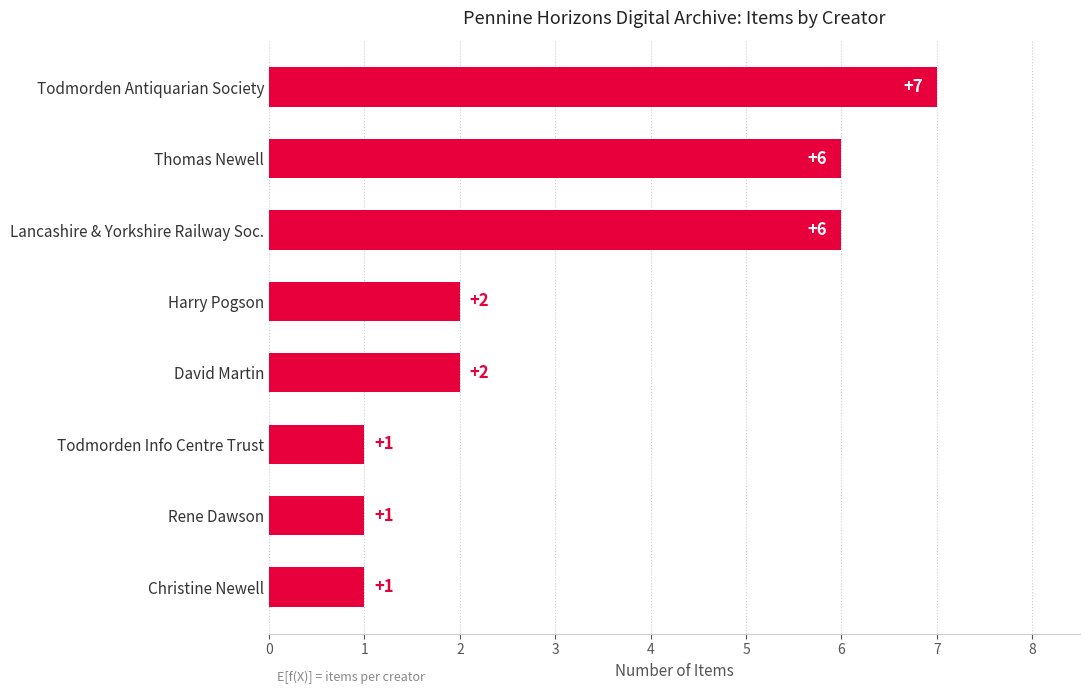

Reading bottom to top, list all the values displayed in this chart.

Christine Newell=1	Rene Dawson=1	Todmorden Info Centre Trust=1	David Martin=2	Harry Pogson=2	Lancashire & Yorkshire Railway Soc.=6	Thomas Newell=6	Todmorden Antiquarian Society=7